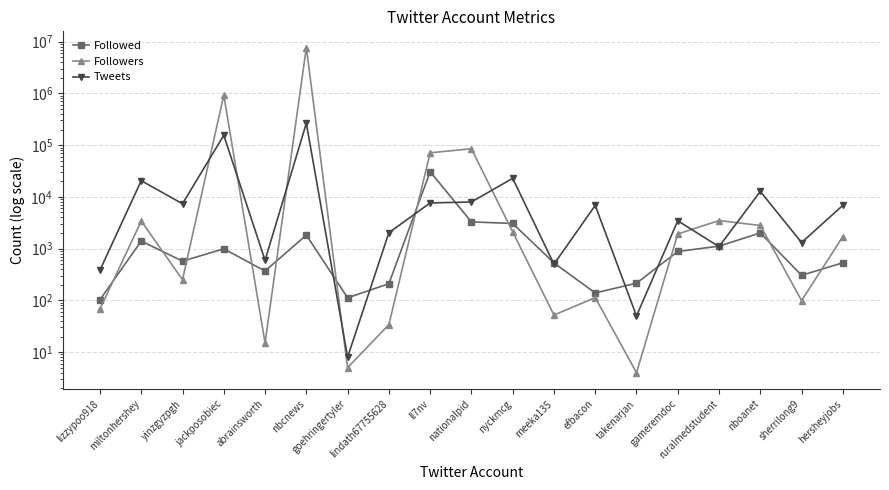

Which series changed the most between takenarjan and nboanet?

Tweets